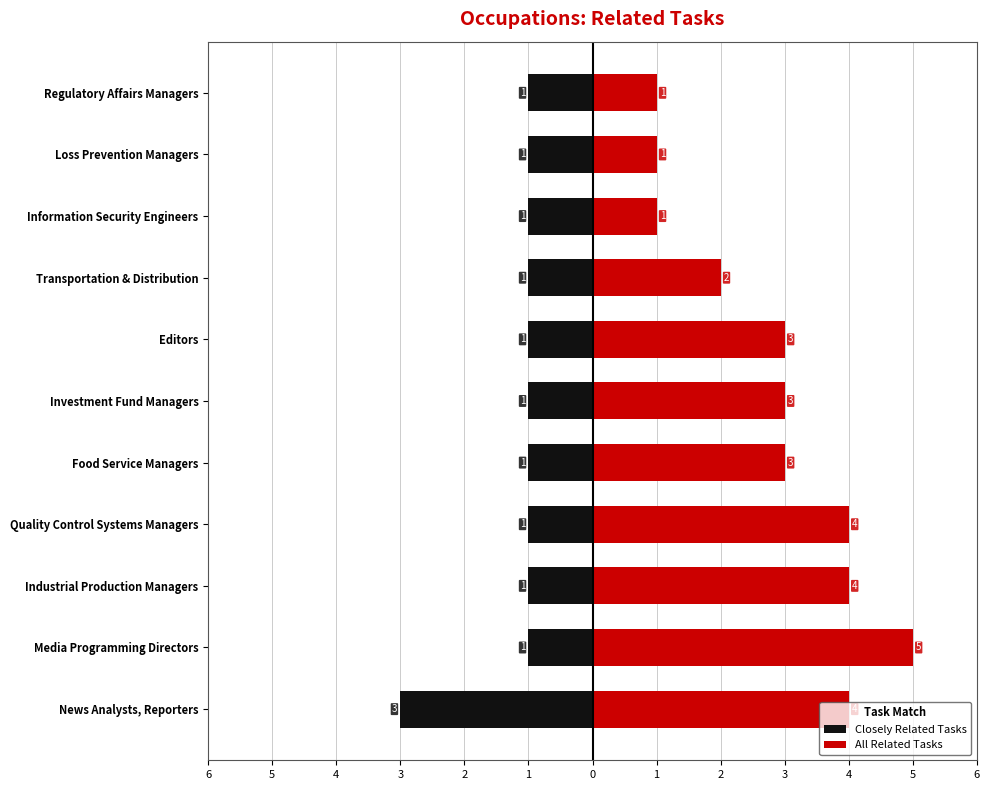

How many bars are there in total?

22